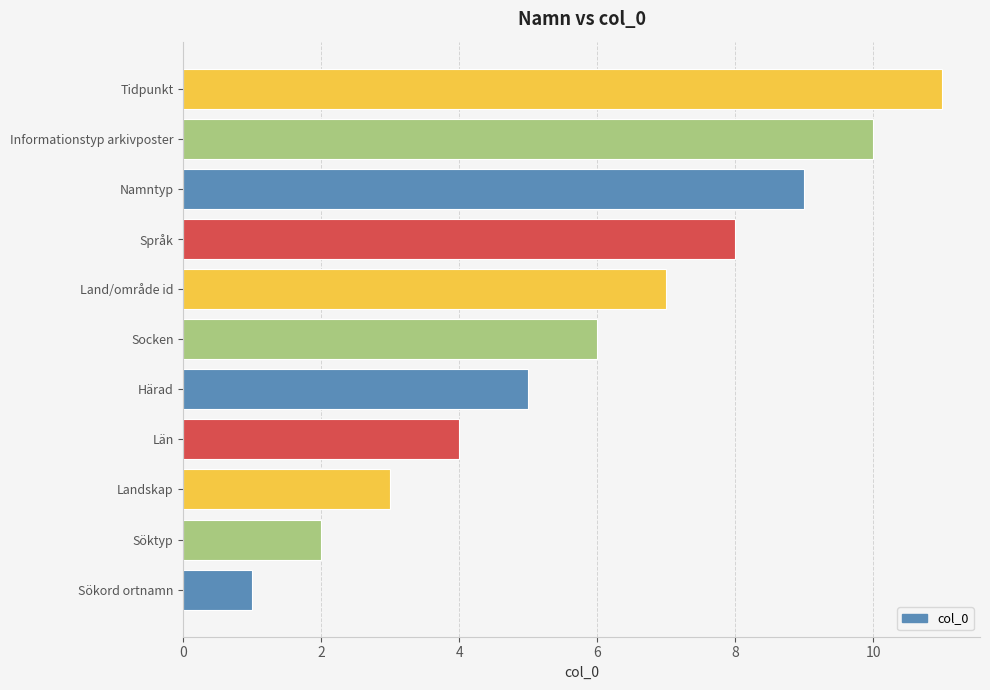

Count the values in the range 3 to 9.

7